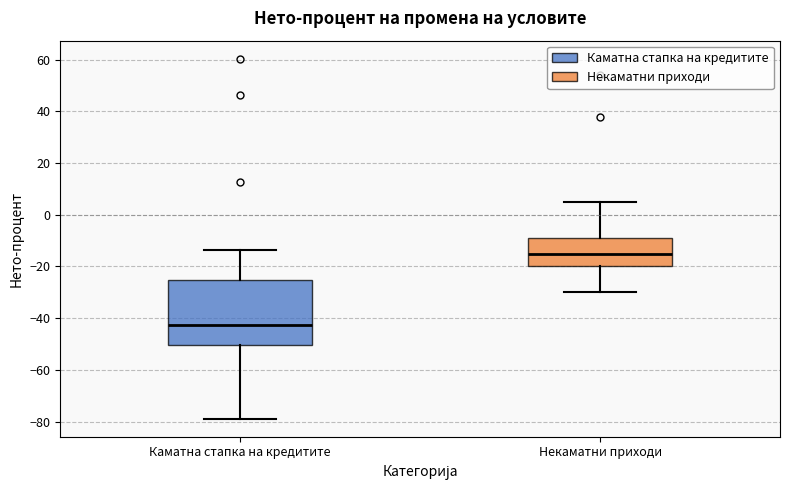

Comparing the boxes themselves (not the whiskers), which one is the tallest?

Каматна стапка на кредитите